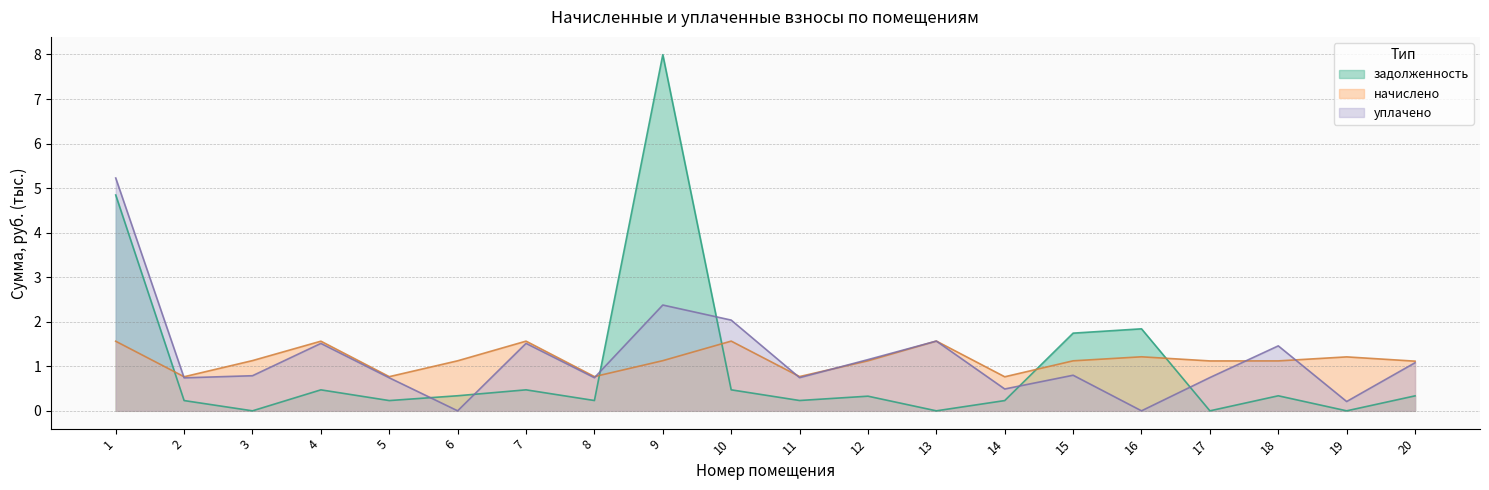

Reading left to right, transcribe all the data shown in this chart.

задолженность: 4.8	0.2	0.0	0.5	0.2	0.3	0.5	0.2	8.0	0.5	0.2	0.3	0.0	0.2	1.7	1.8	0.0	0.3	0.0	0.3
начислено: 1.6	0.8	1.1	1.6	0.8	1.1	1.6	0.8	1.1	1.6	0.8	1.1	1.6	0.8	1.1	1.2	1.1	1.1	1.2	1.1
уплачено: 5.2	0.7	0.8	1.5	0.7	0.0	1.5	0.7	2.4	2.0	0.7	1.1	1.6	0.5	0.8	0.0	0.7	1.5	0.2	1.1